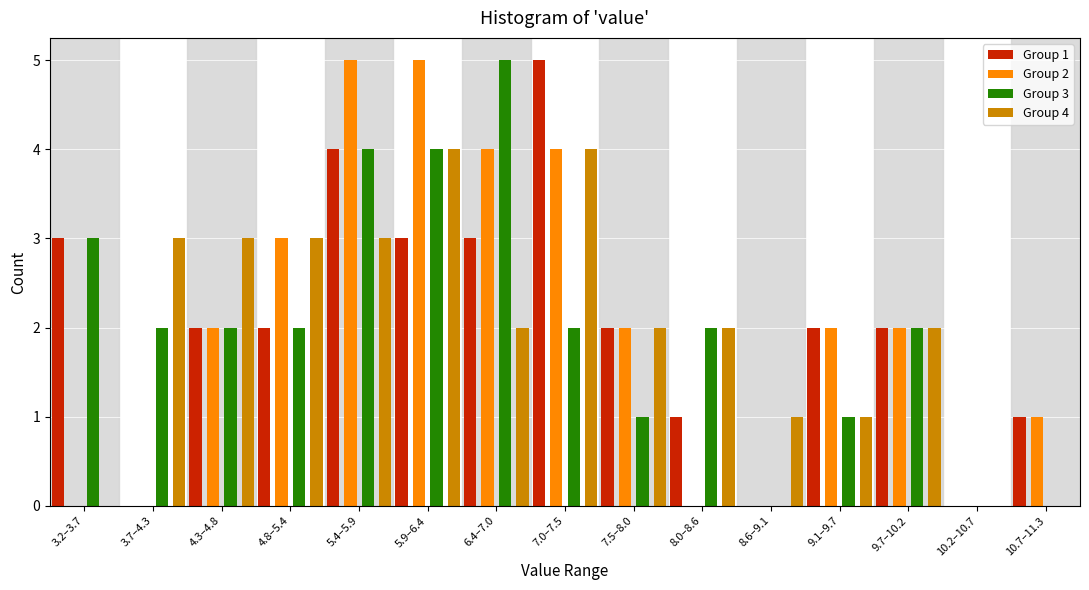

The value of Group 2 at 7.0–7.5 is 4. True or false?

True